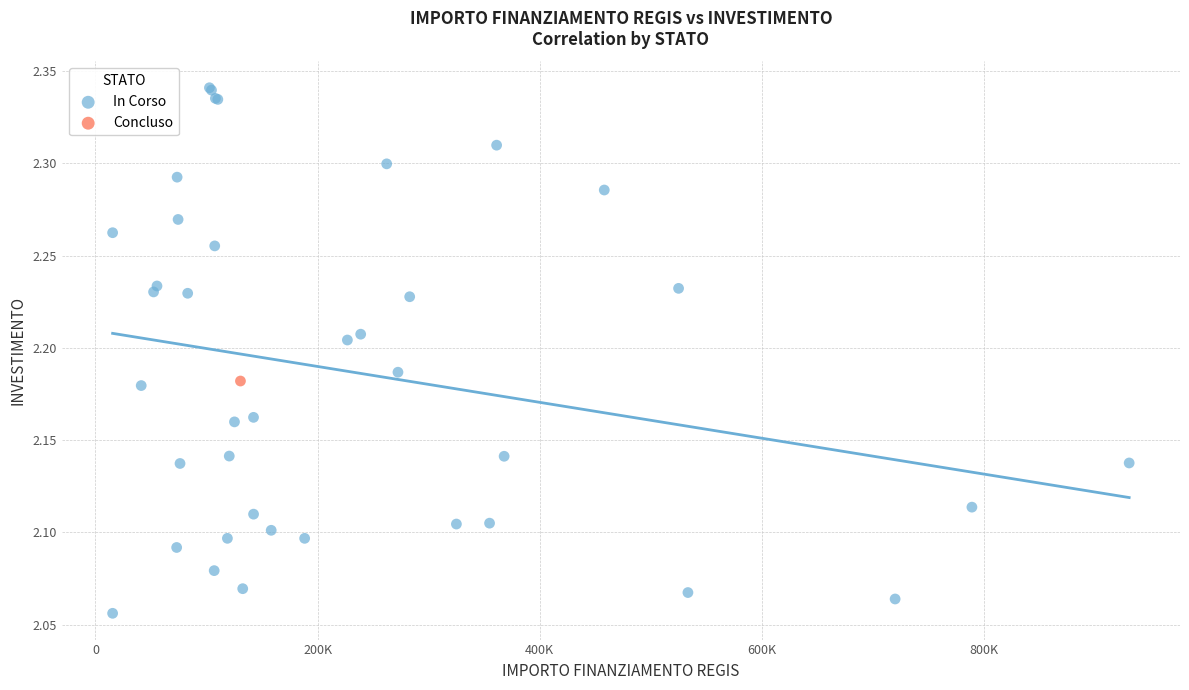

What are all the series names shown in the legend?

In Corso, Concluso